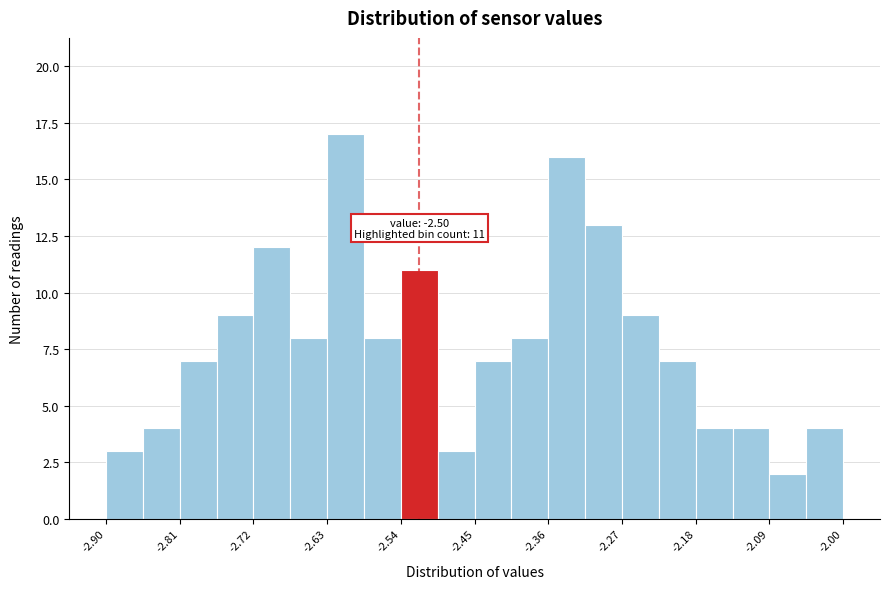

Over which range of the x-axis is the bar tallest?

-2.630 to -2.585